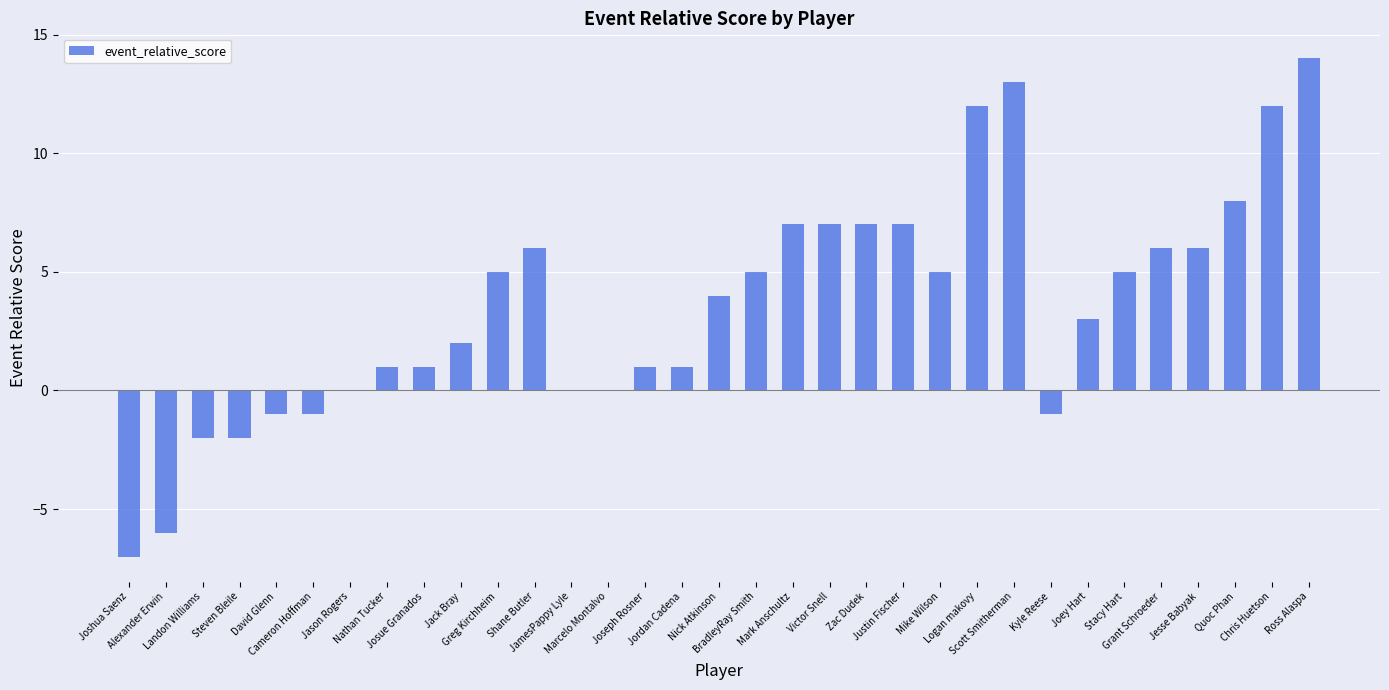

What is the maximum value shown in the chart?

14